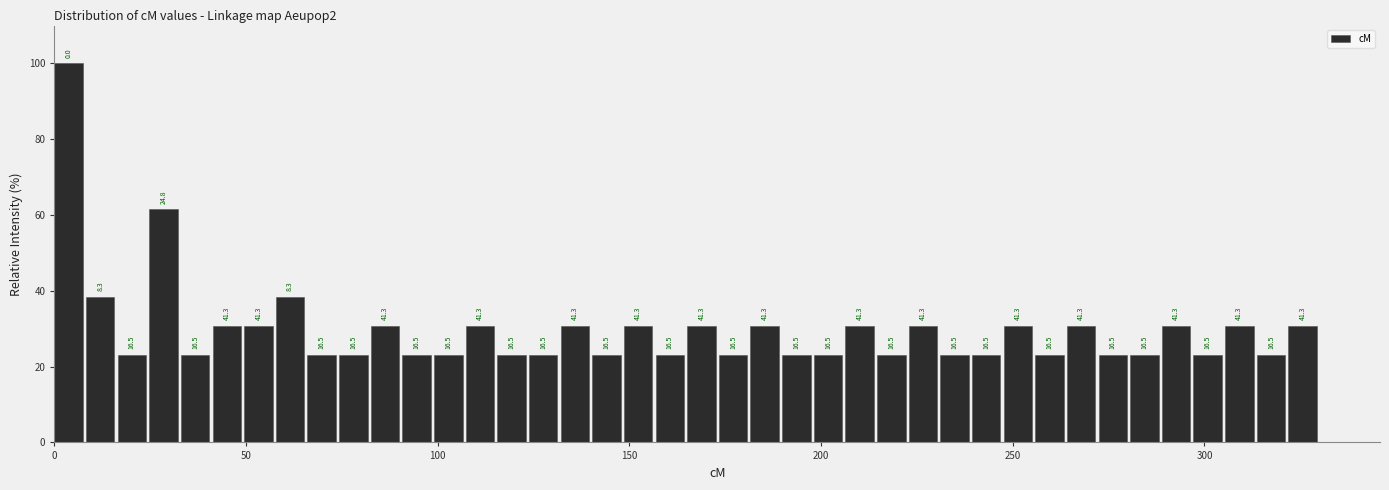

Around what value on the x-axis is the tallest bar? Give the approximate position of its centre, as read against the axis.

5